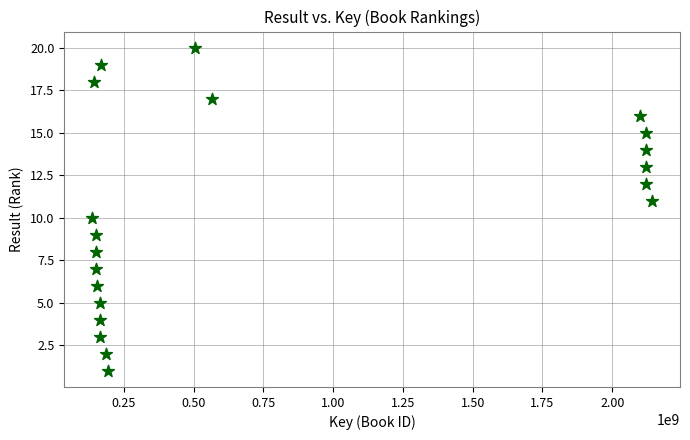

What is the range of X values (max minus min)?

2006138002